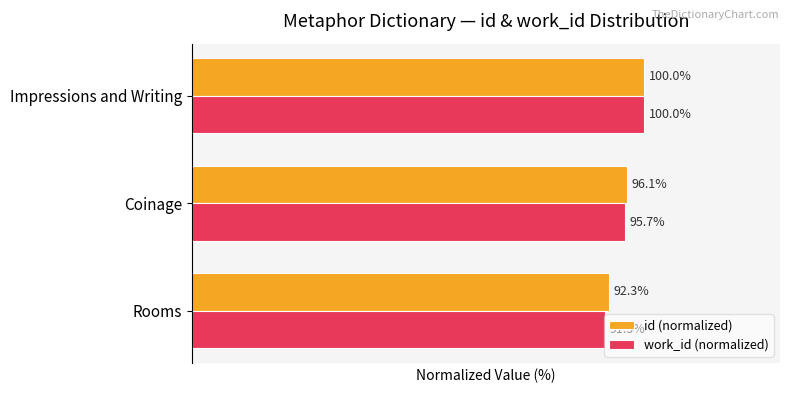

Rank the series by their average value, from lowest to highest.

work_id (normalized), id (normalized)